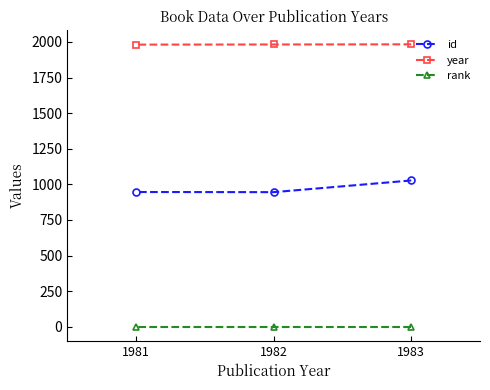

Which series has the widest spread of values?

id